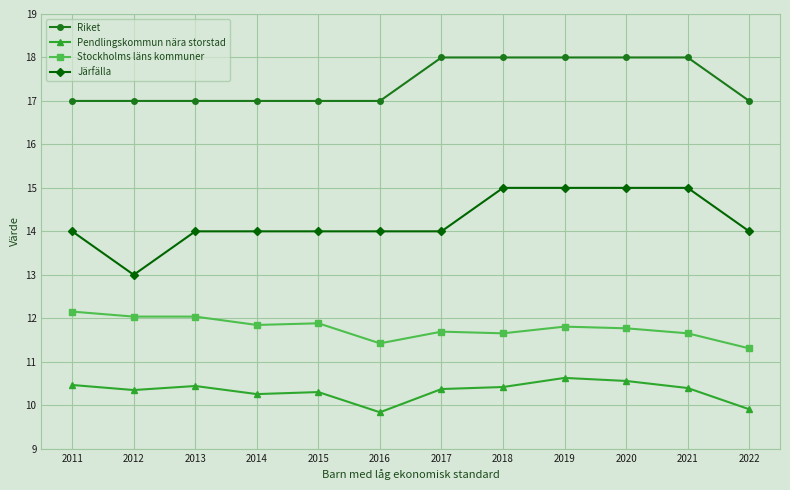

Is the value of Pendlingskommun nära storstad at 2021 greater than the value of Stockholms läns kommuner at 2014?

No